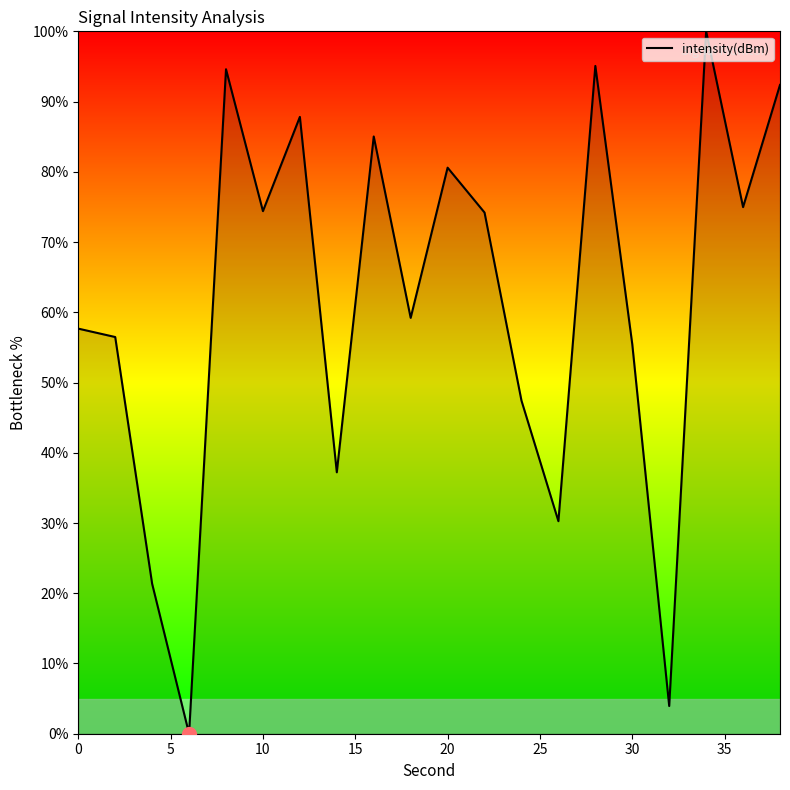

What is the maximum value shown in the chart?

100.0